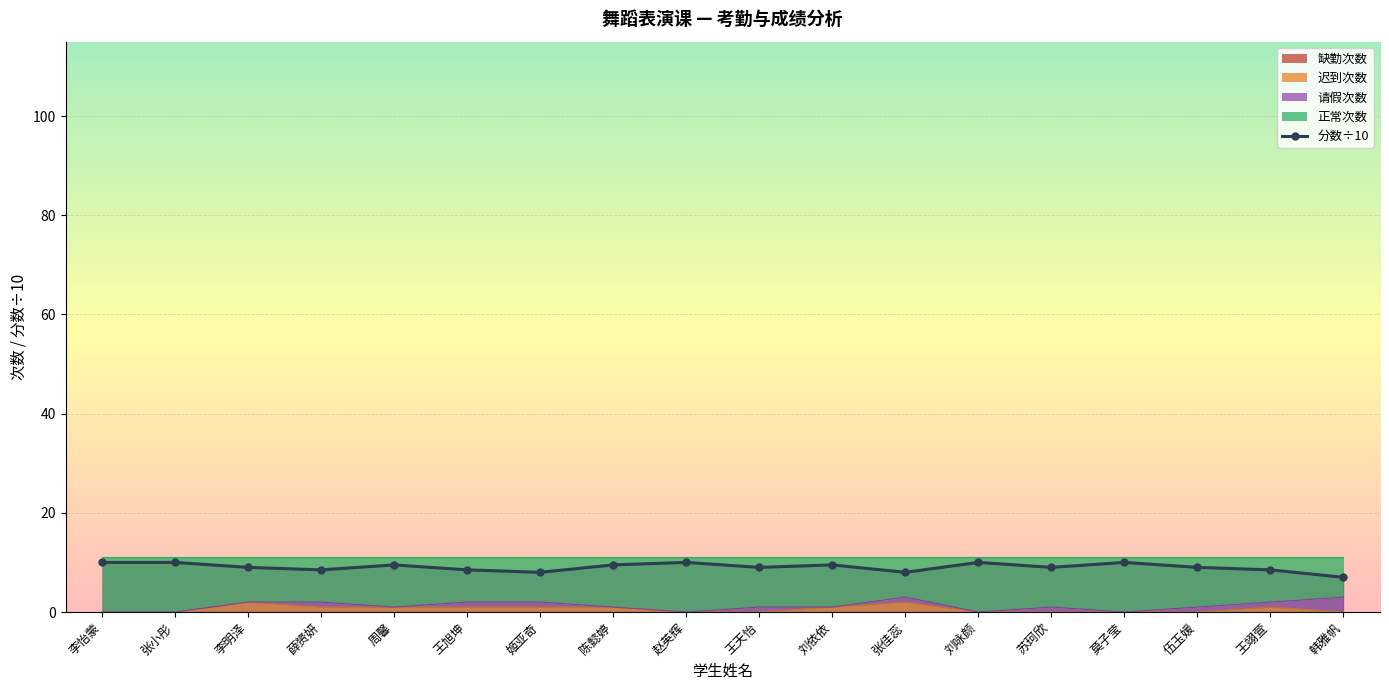

Between 李明泽 and 王翊萱, which is larger?

李明泽